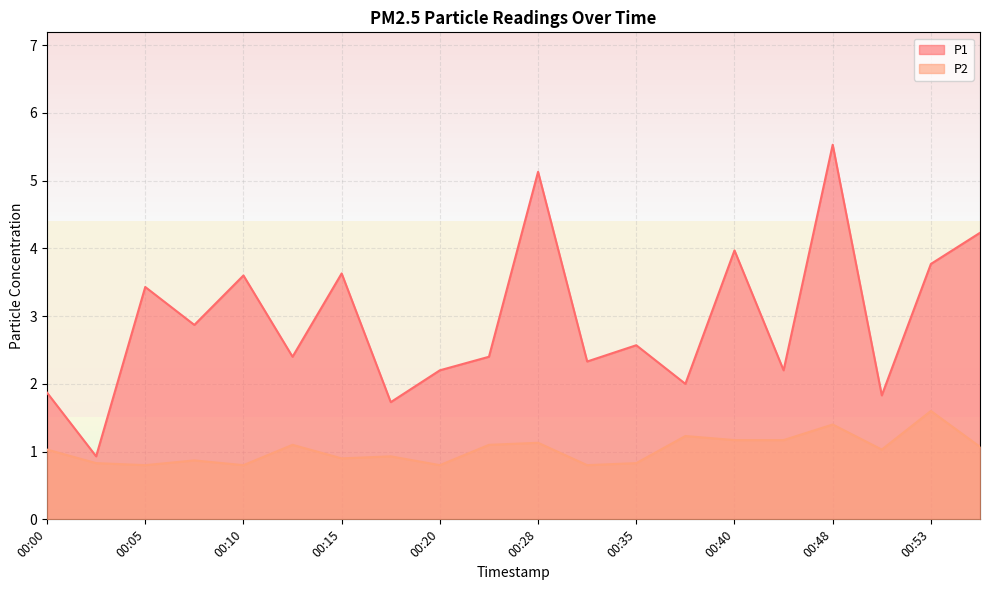

Rank the categories by P2 value from highest to lowest.

00:53, 00:48, 00:38, 00:40, 00:45, 00:28, 00:12, 00:23, 00:55, 00:00, 00:50, 00:17, 00:15, 00:07, 00:02, 00:35, 00:05, 00:10, 00:20, 00:33